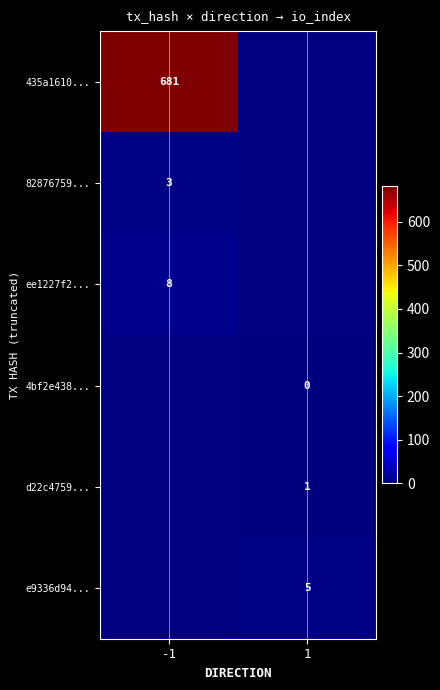

What is the difference between the highest and lowest values at -1?

678.0